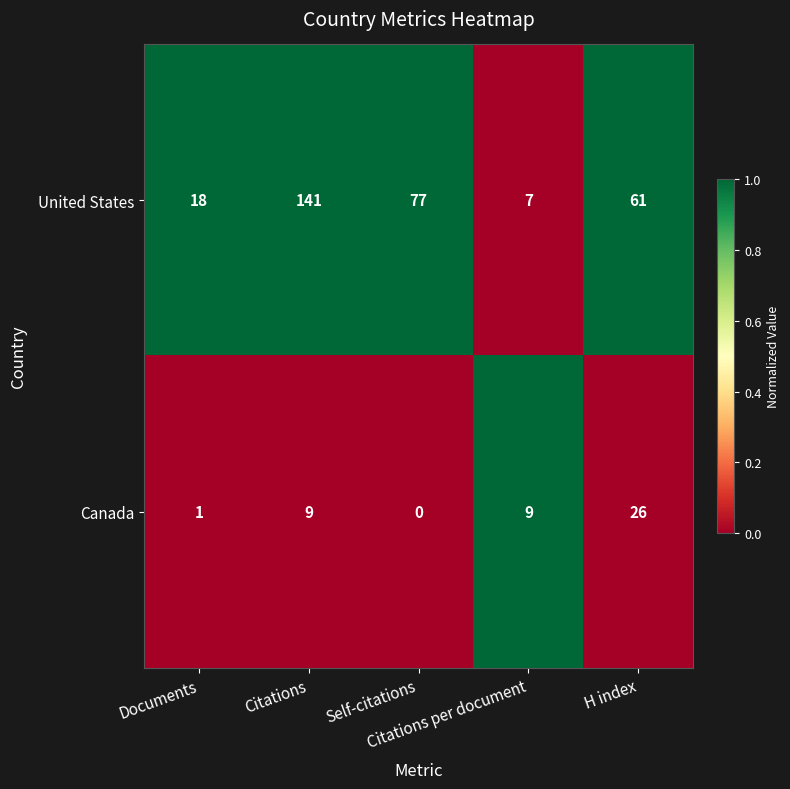

Rank the series by their average value, from lowest to highest.

Canada, United States